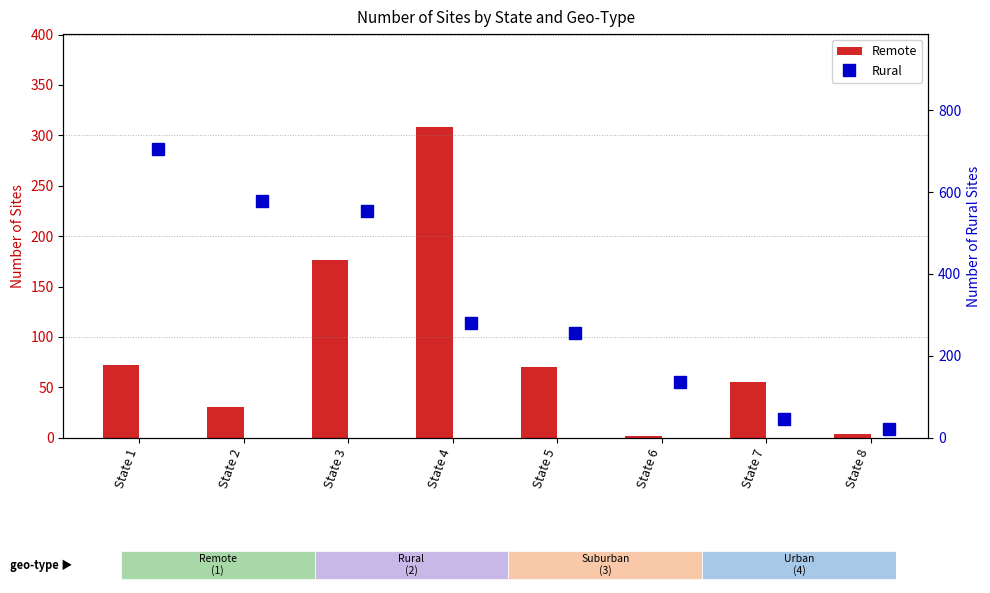

What is the difference between the second highest and minimum values in the Remote series?

174